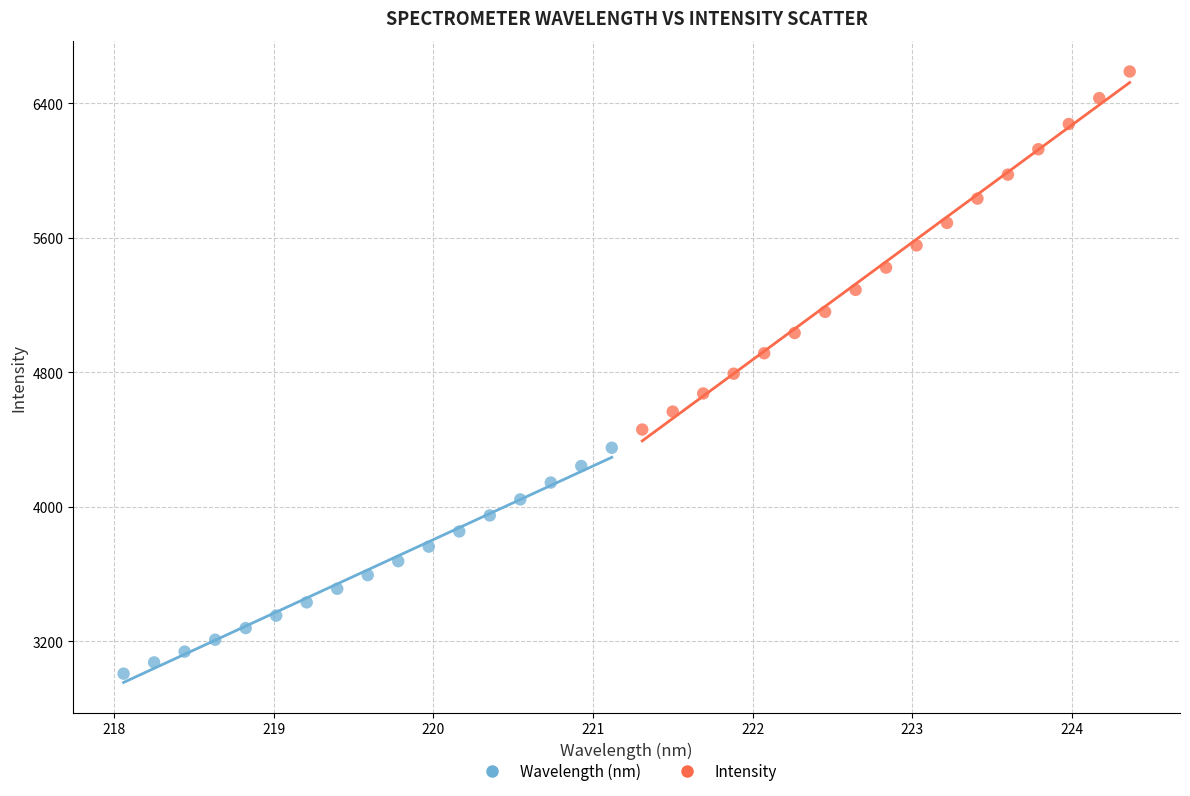

Which series contains the highest Y value?

Intensity